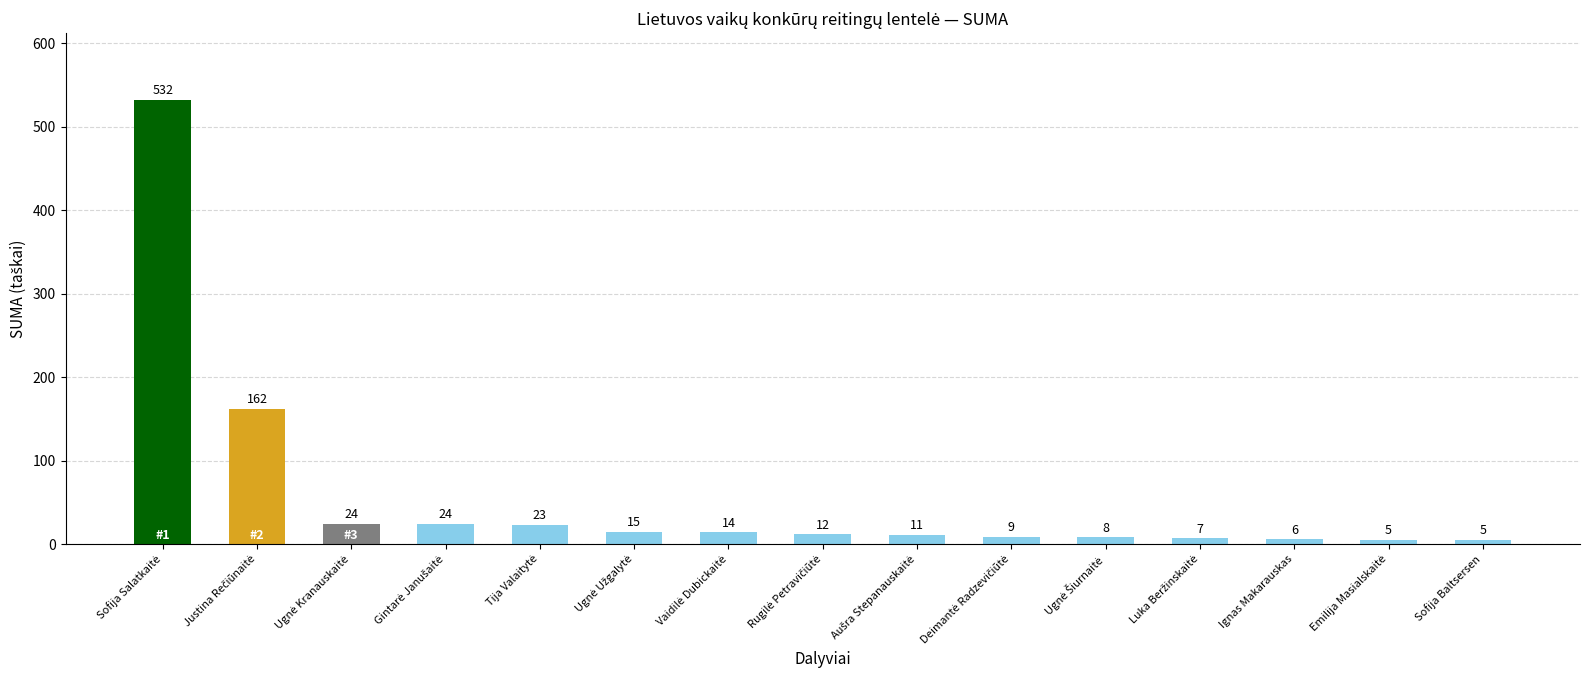

What is the minimum value shown in the chart?

5